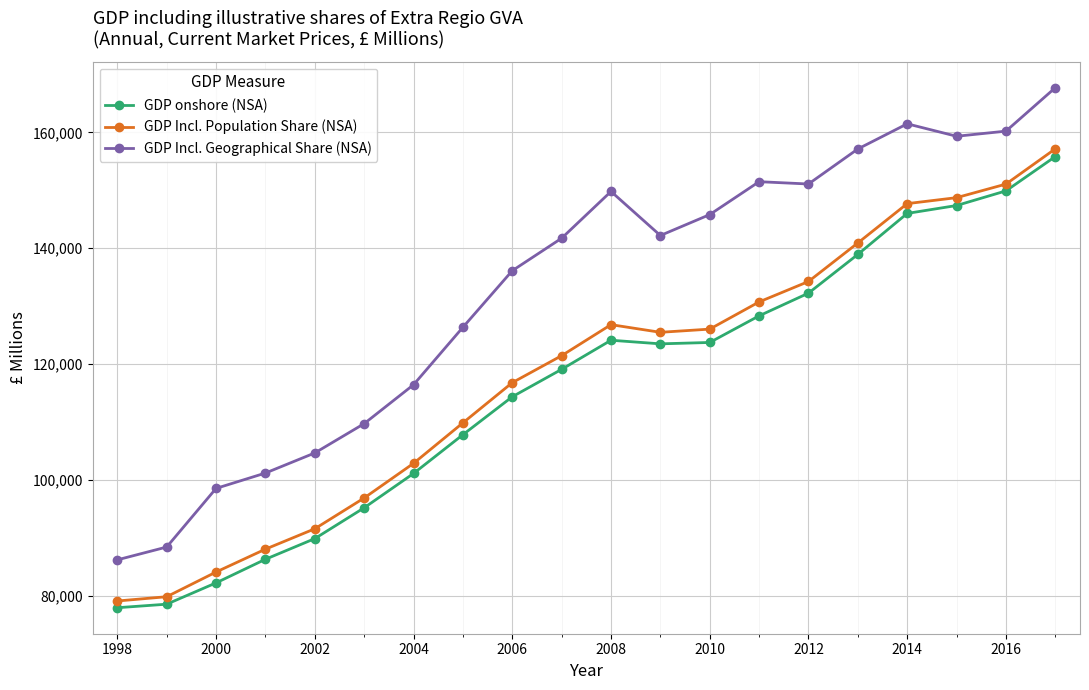

How many data points in GDP Incl. Population Share (NSA) are less than 125486?

10